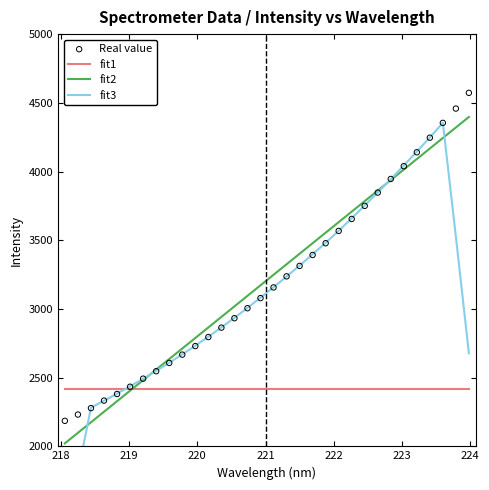

What is the total value across all series at 218?

8550.4